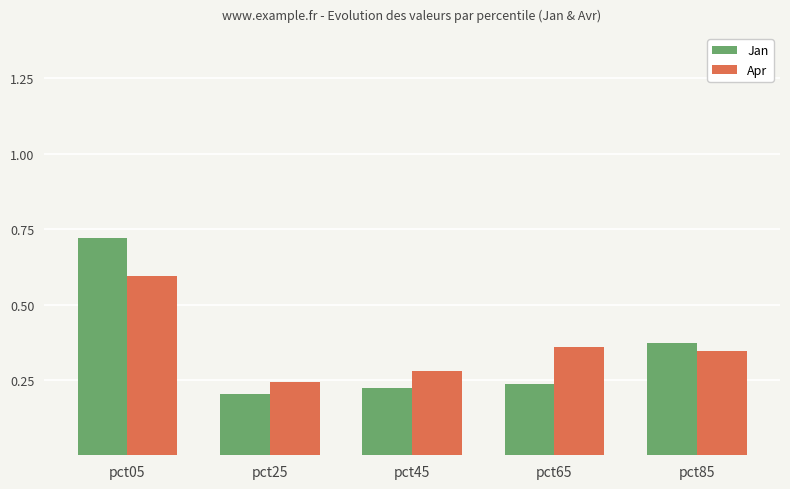

What is the difference between the maximum and minimum values in the Jan series?

0.5